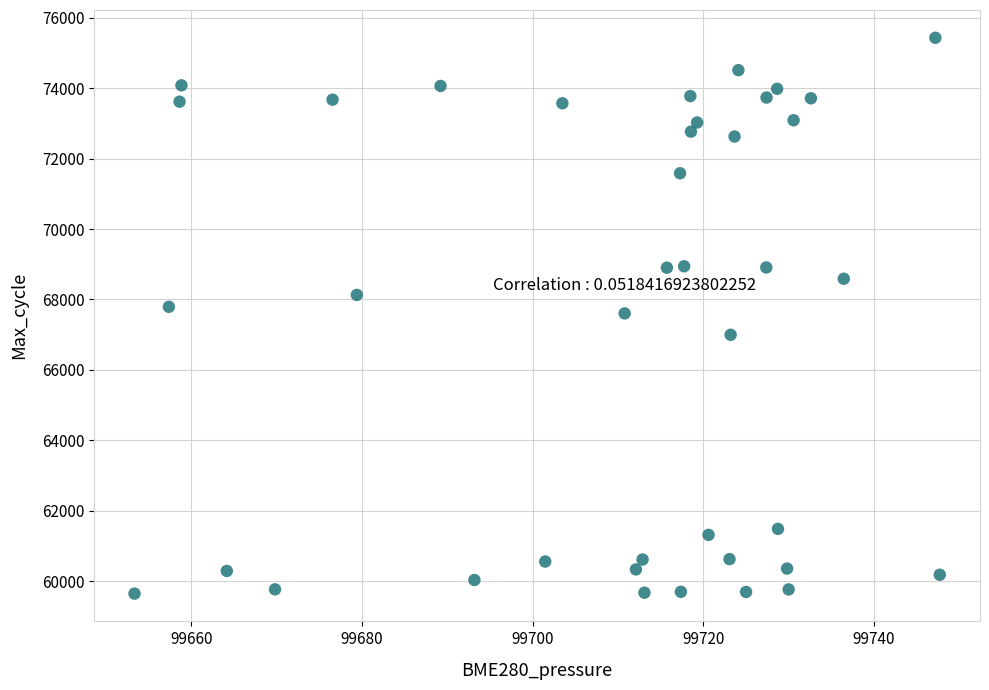

What is the range of Y values (max minus min)?

15784